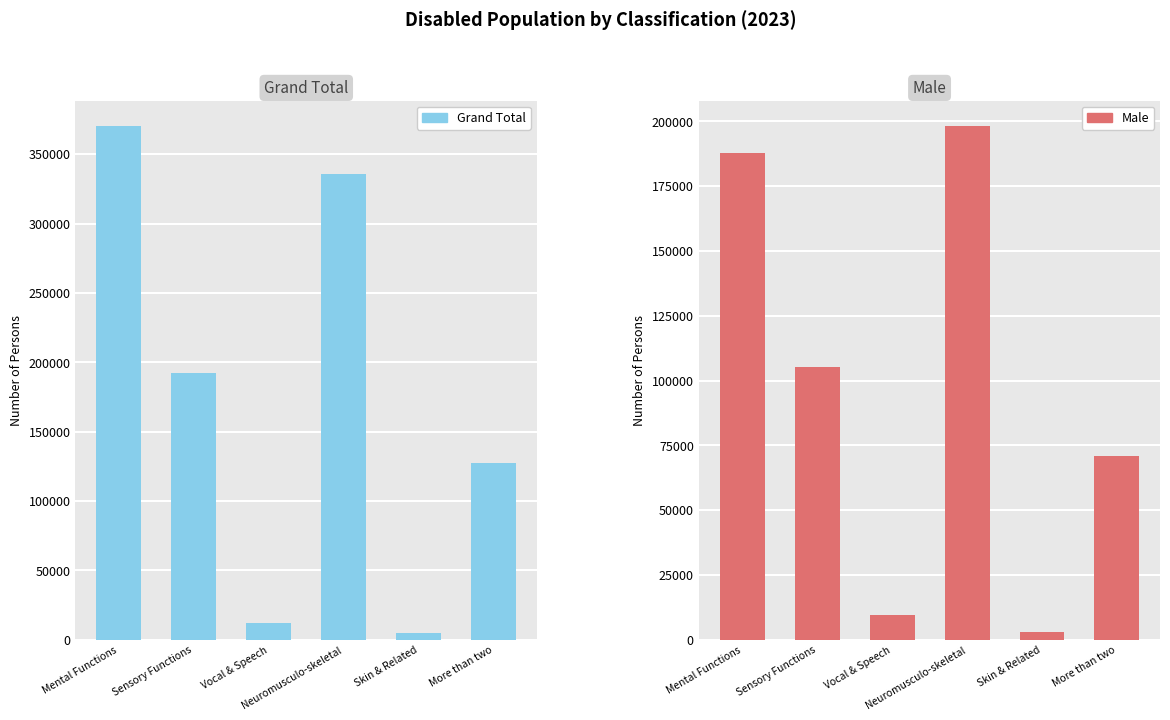

How many values in the Male series exceed 105327?

2